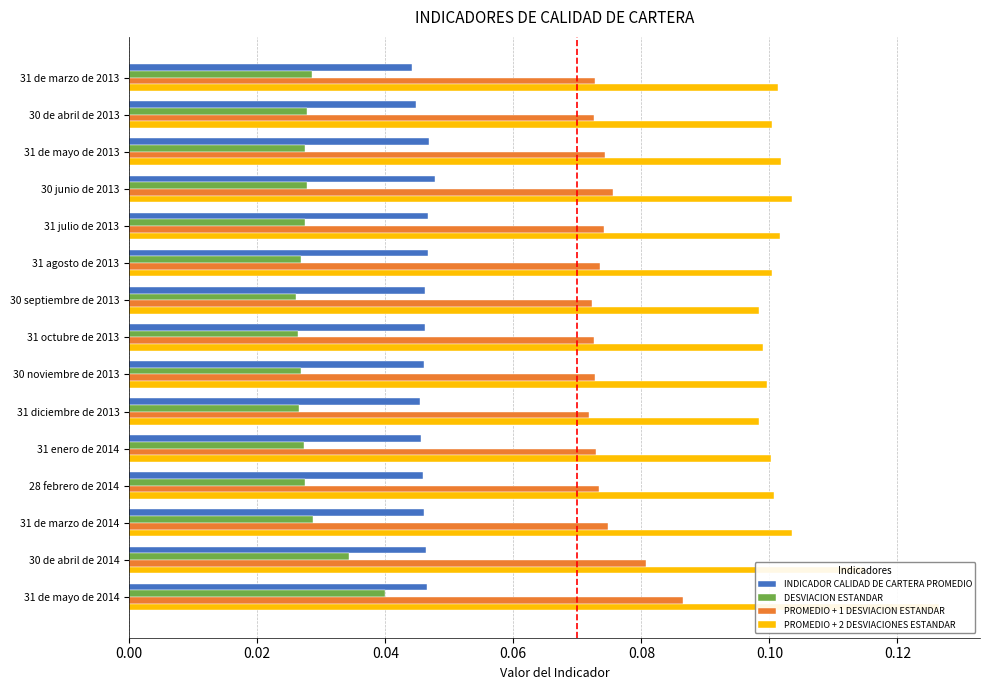

How many PROMEDIO + 1 DESVIACION ESTANDAR values are between 0 and 1?

15